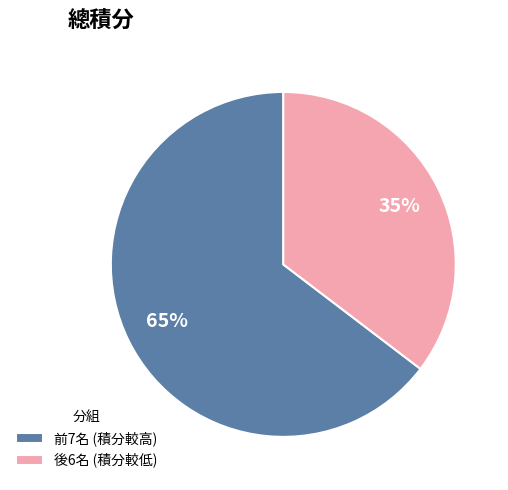

Which slice is the smallest?

後6名 (積分較低)